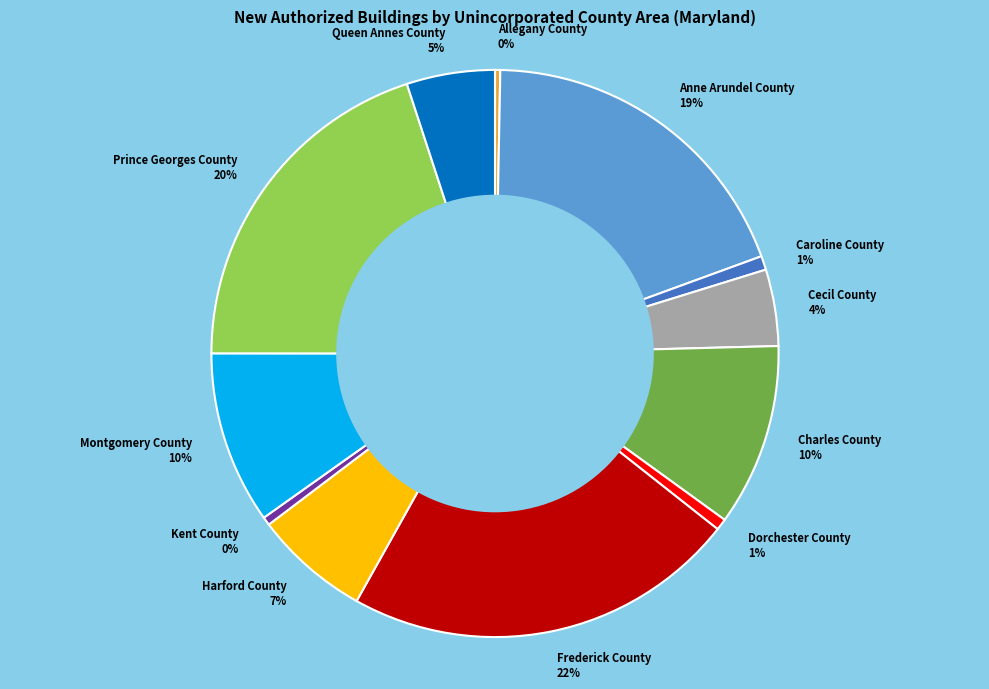

Approximately how many times larger is the value at Charles County 10% compared to Frederick County 22%?

0.5